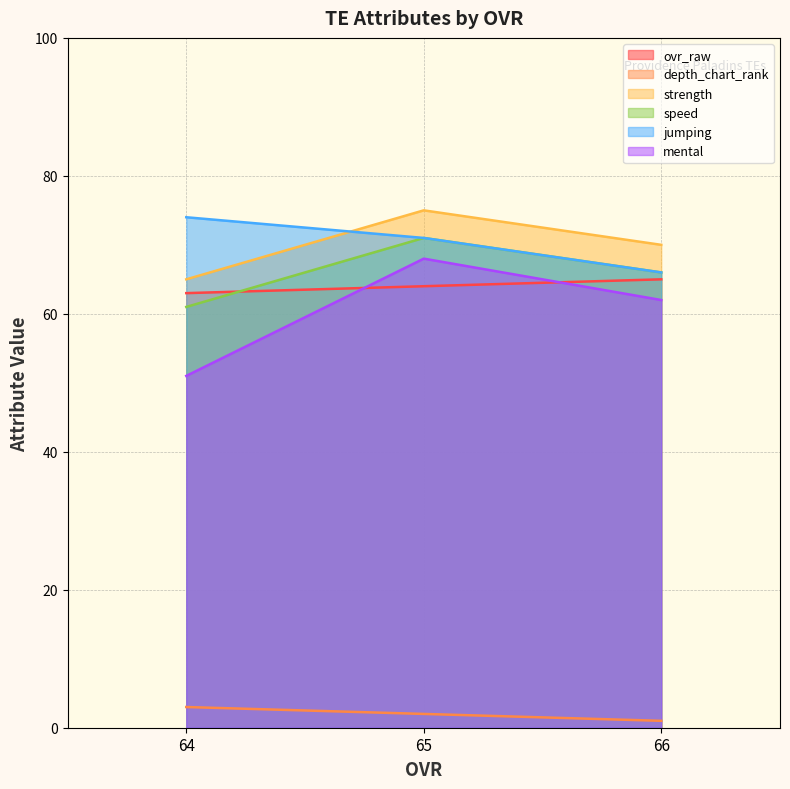

Which series changed the most between 66 and 64?

mental